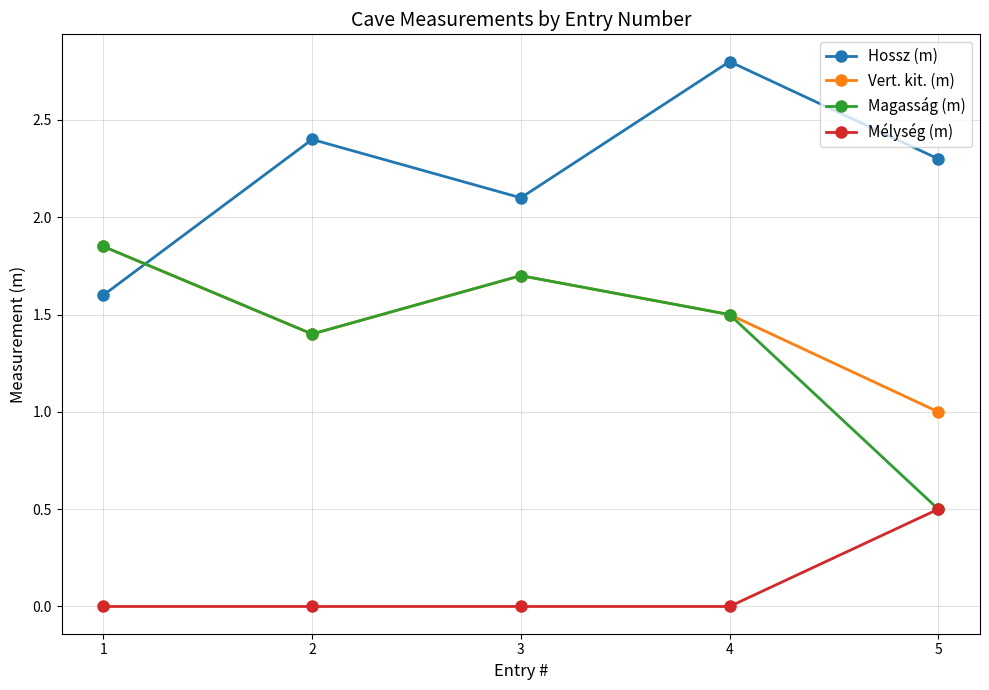

What is the spread (max minus min) of values at 4?

2.8